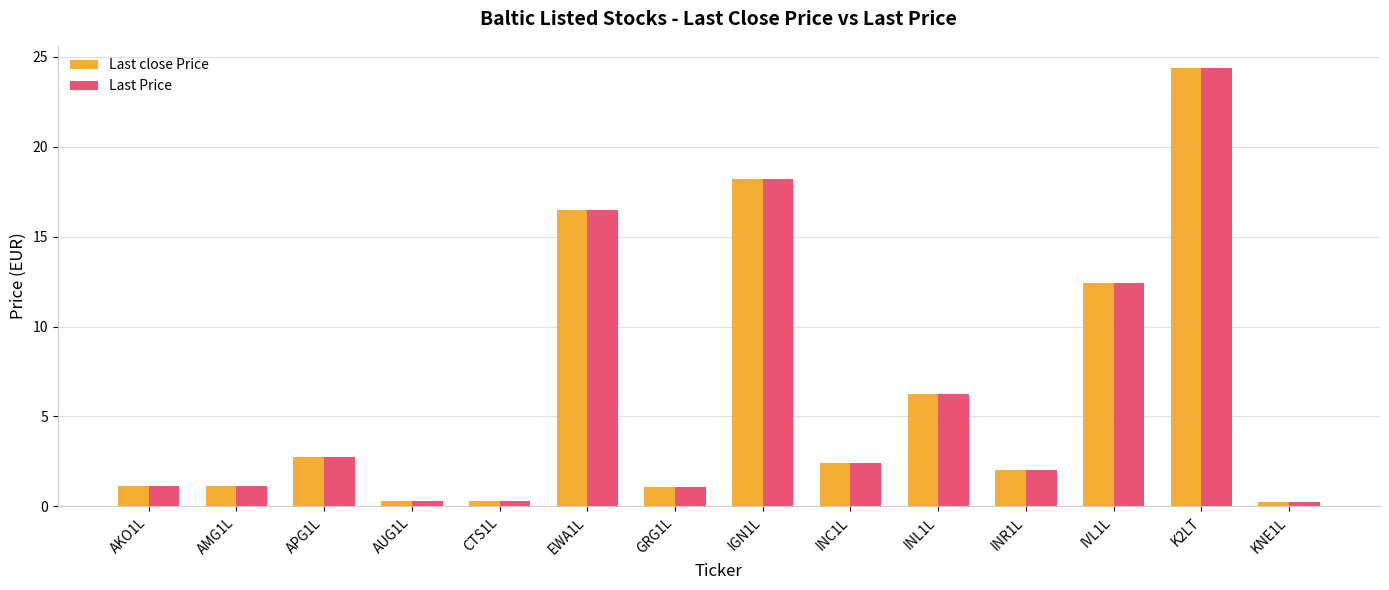

At how many categories does at least one series exceed 19?

1